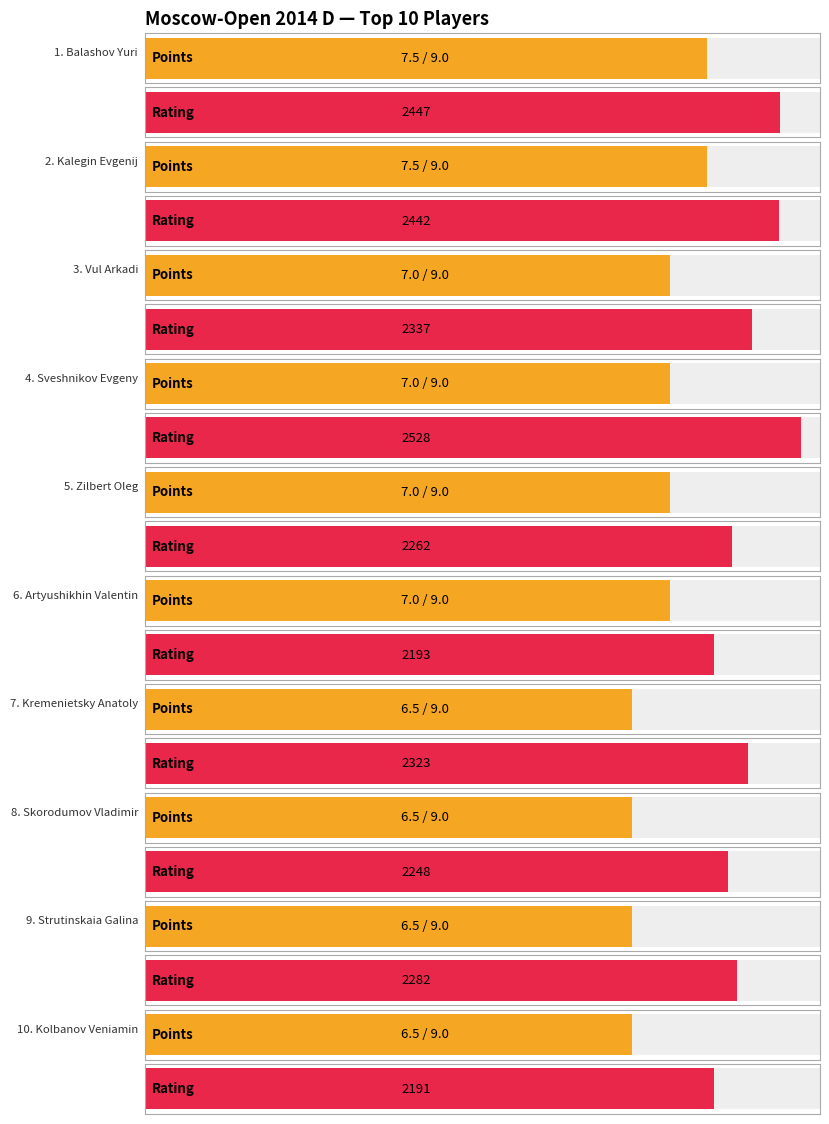

Reading left to right, list all the values displayed in this chart.

Points: Balashov Yuri=7.5	Kalegin Evgenij=7.5	Vul Arkadi=7.0	Sveshnikov Evgeny=7.0	Zilbert Oleg=7.0	Artyushikhin Valentin=7.0	Kremenietsky Anatoly=6.5	Skorodumov Vladimir=6.5	Strutinskaia Galina=6.5	Kolbanov Veniamin=6.5
Rating: Balashov Yuri=2447.0	Kalegin Evgenij=2442.0	Vul Arkadi=2337.0	Sveshnikov Evgeny=2528.0	Zilbert Oleg=2262.0	Artyushikhin Valentin=2193.0	Kremenietsky Anatoly=2323.0	Skorodumov Vladimir=2248.0	Strutinskaia Galina=2282.0	Kolbanov Veniamin=2191.0